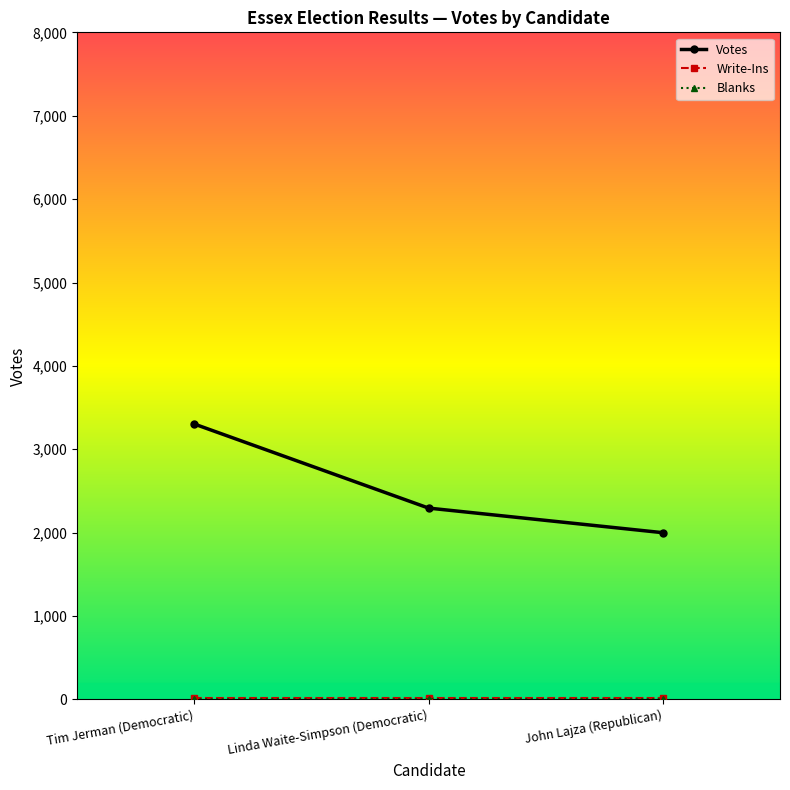

Which series has the widest spread of values?

Votes